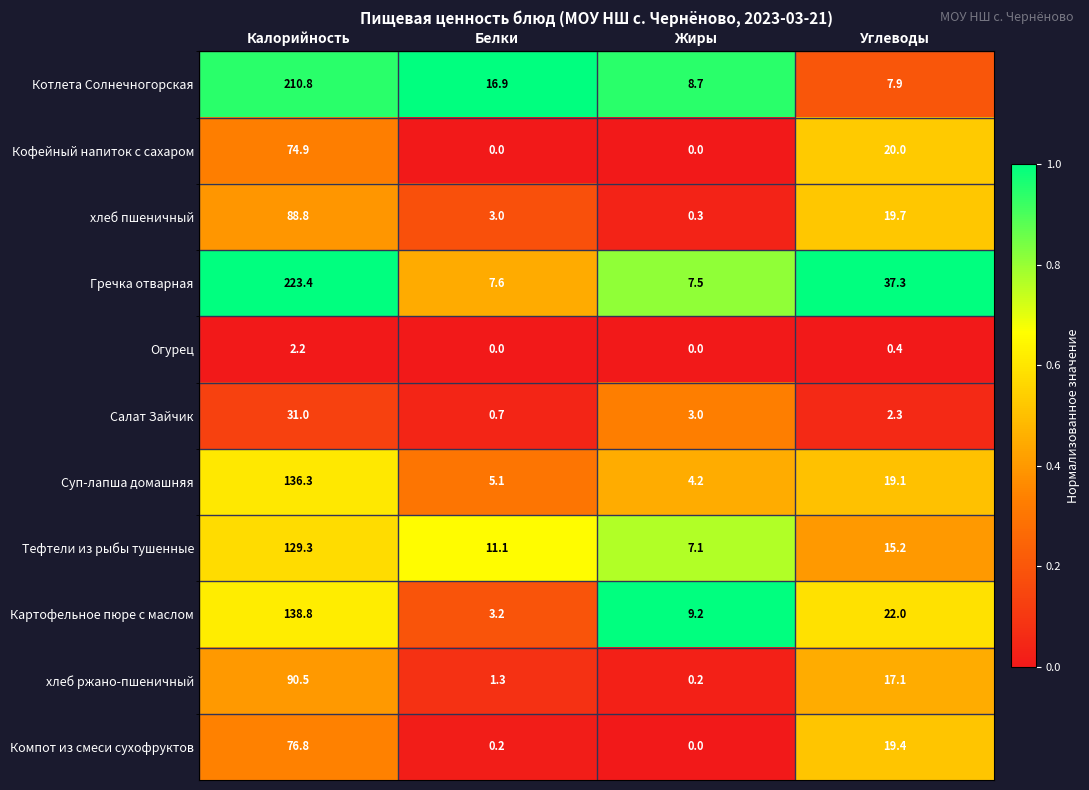

True or false: Тефтели из рыбы тушенные has a value of 4.7 at Белки.

False